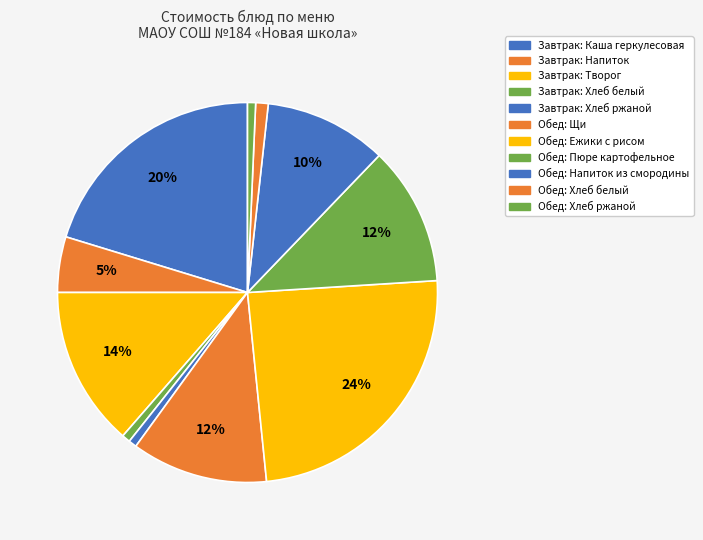

To the nearest percent, what is the difference between the largest and smallest slice percentages?

24%